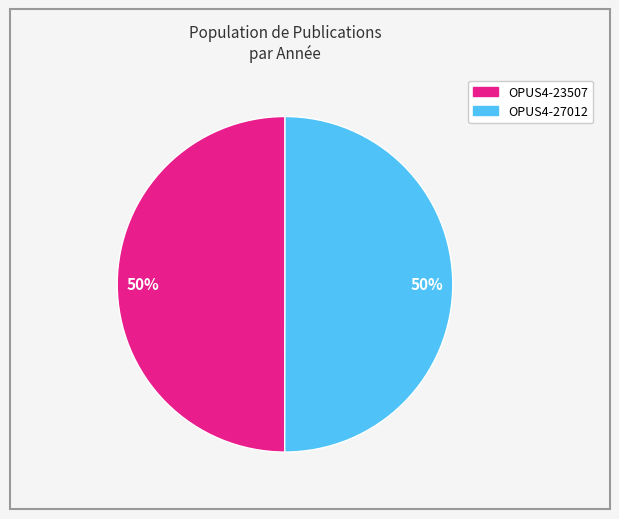

To the nearest percent, what is the average slice percentage?

50%